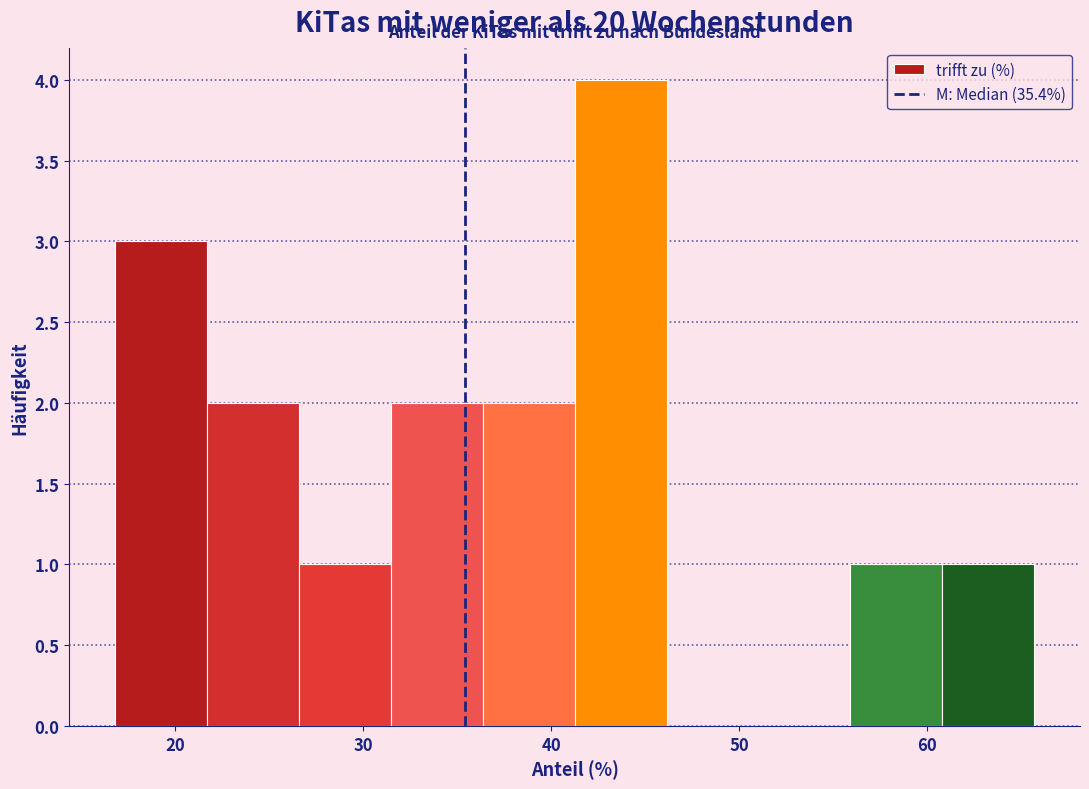

Over which range of the x-axis is the bar tallest?

41 to 46